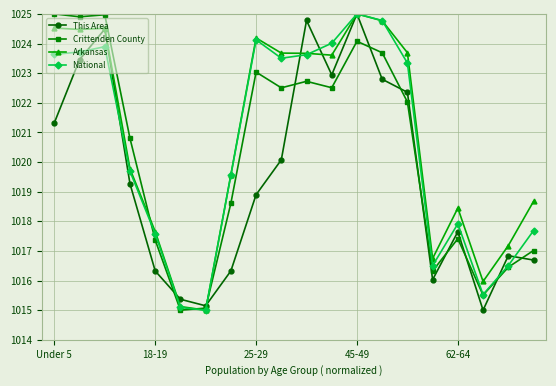

List the series in order of their overall mean, lowest first.

This Area, Crittenden County, National, Arkansas